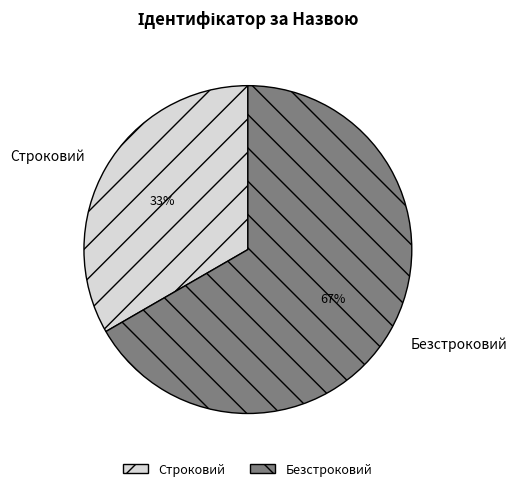

Rank the categories by value from lowest to highest.

Строковий, Безстроковий